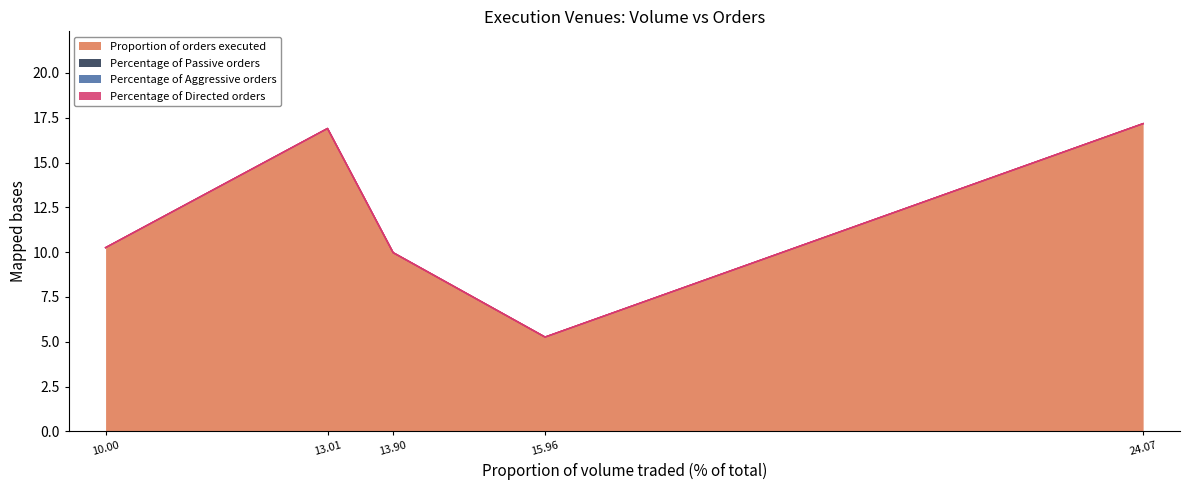

Which series has the largest range (max minus min)?

Proportion of orders executed